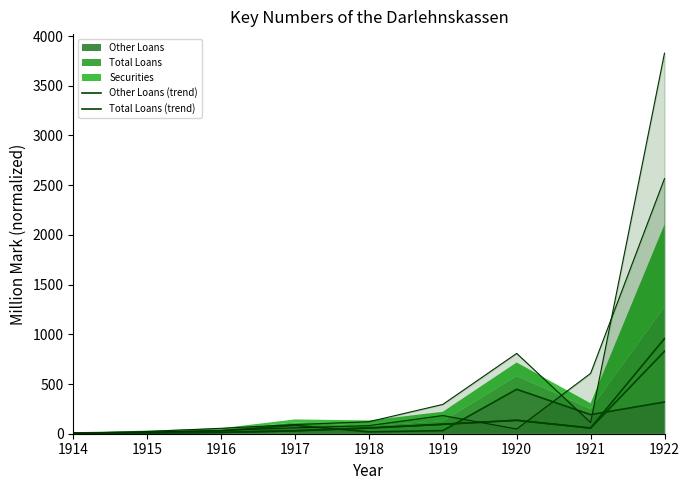

At which category does Securities (trend) reach its first local valley?

1921